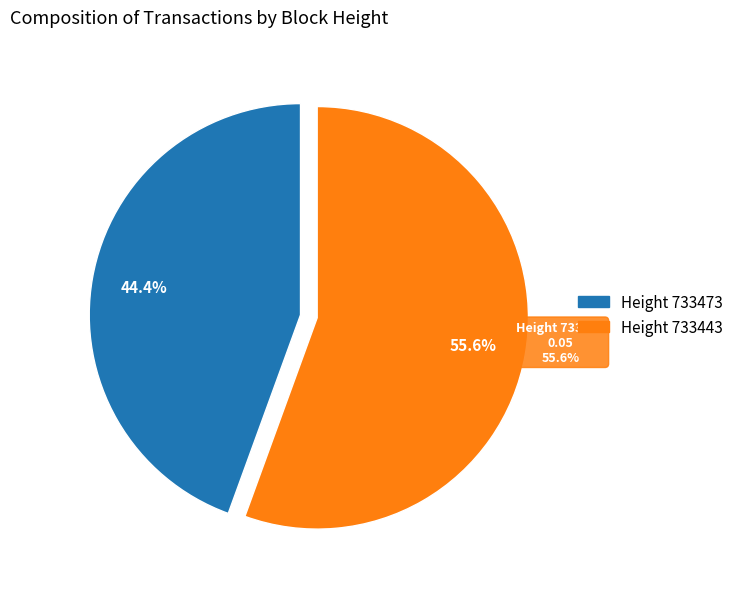

Which category has the smallest portion of the pie?

733473